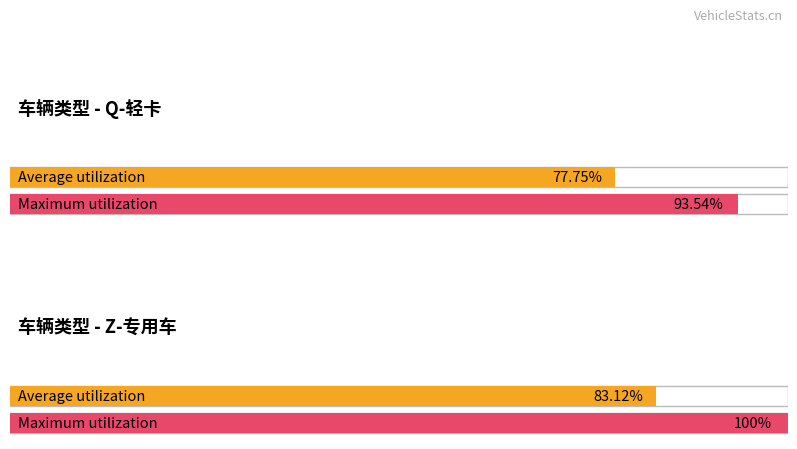

True or false: Maximum utilization has a value of 64371 at 10.

False